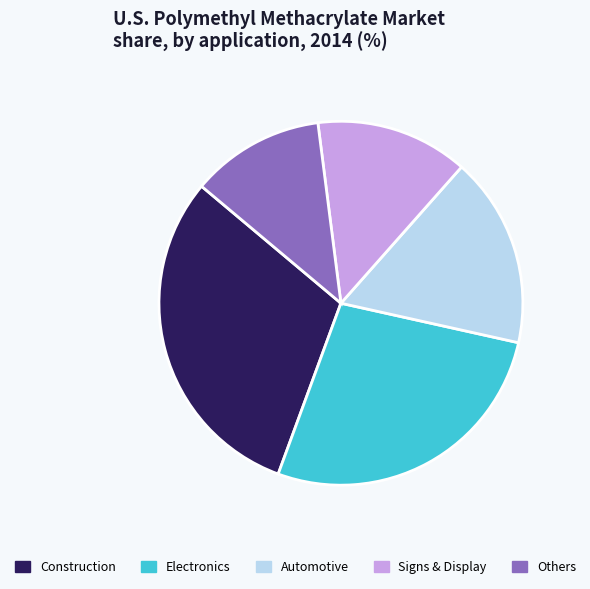

Rank the categories by value from highest to lowest.

Construction, Electronics, Automotive, Signs & Display, Others